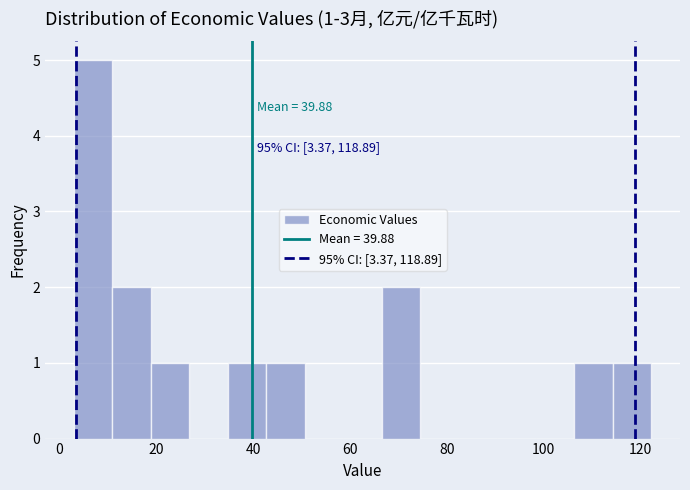

Read against the x-axis, roughly where is the centre of the tallest bar?

6